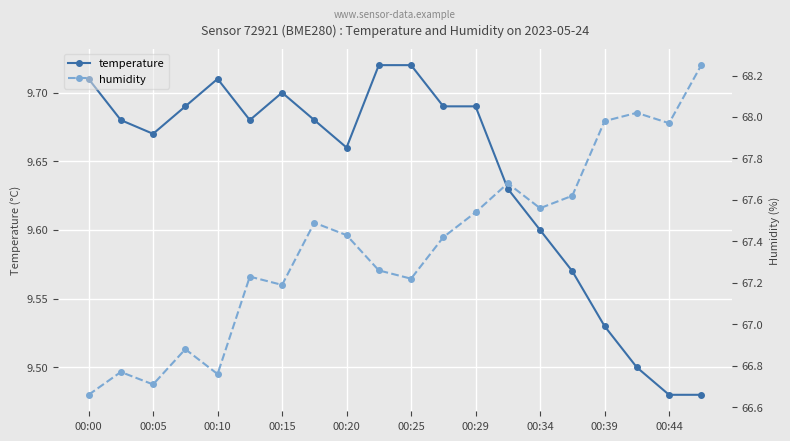

Which series has the largest total across all categories?

humidity